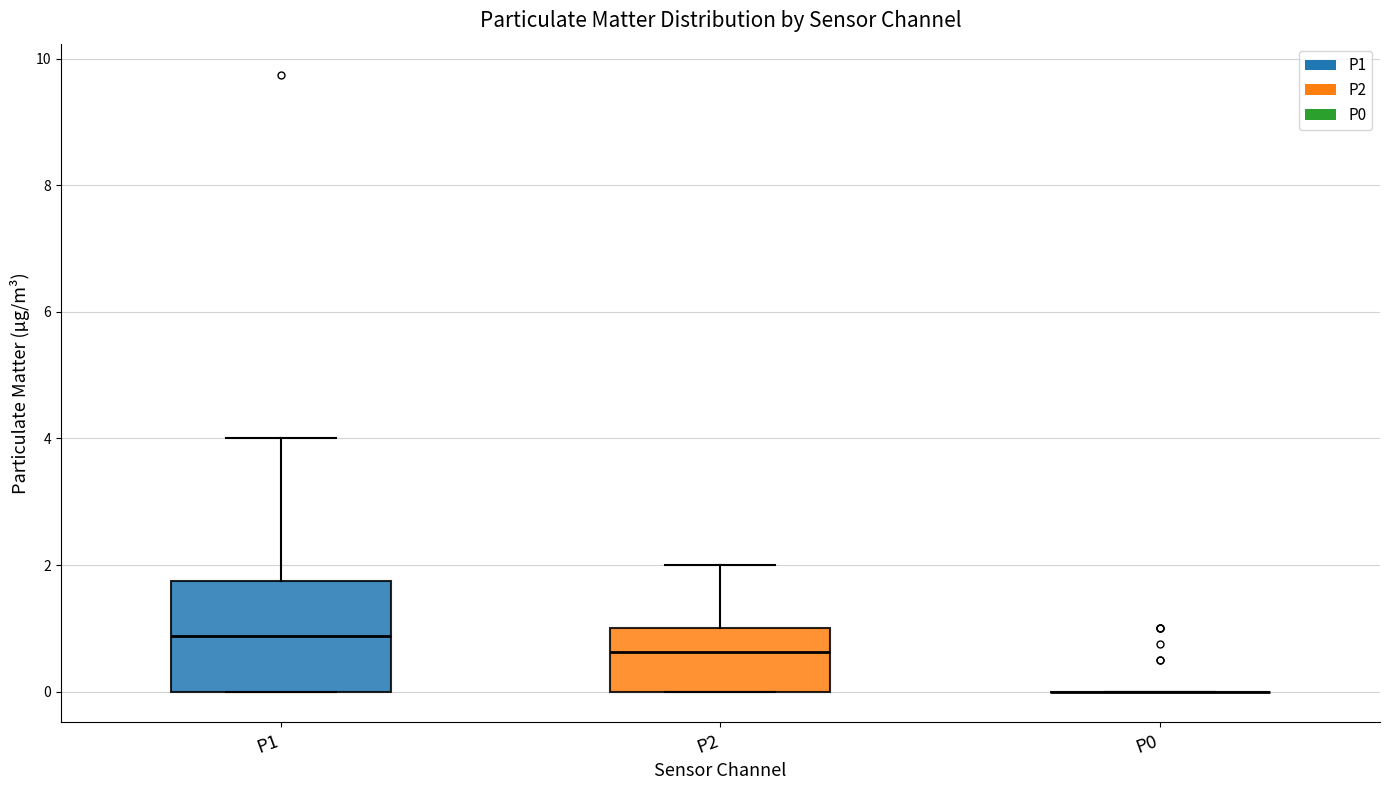

Reading left to right, read every box against the y-axis: the position of its median line, the range the box covers, and the ends of its whiskers. The values are not printed on the chart, so give them approximately, as read against the axis.

P1: median 0.8, box 0.0 to 1.8, whiskers 0.0 to 4.0
P2: median 0.6, box 0.0 to 1.0, whiskers 0.0 to 2.0
P0: box collapsed to a line at 0.0, whiskers 0.0 to 0.0